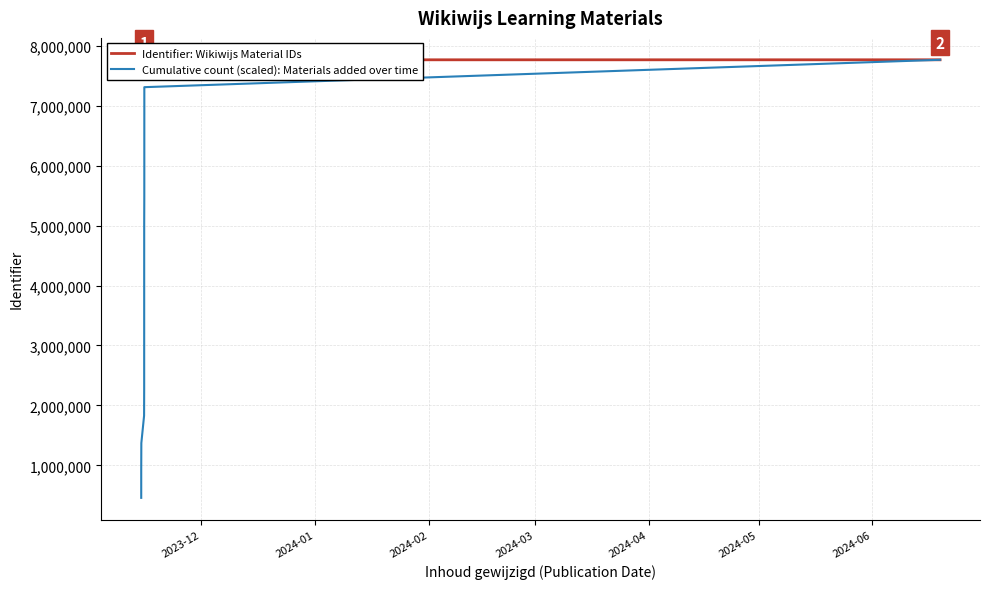

Is it true that Cumulative count (scaled): Materials added over time equals 606425.2 at 2024-02?

False